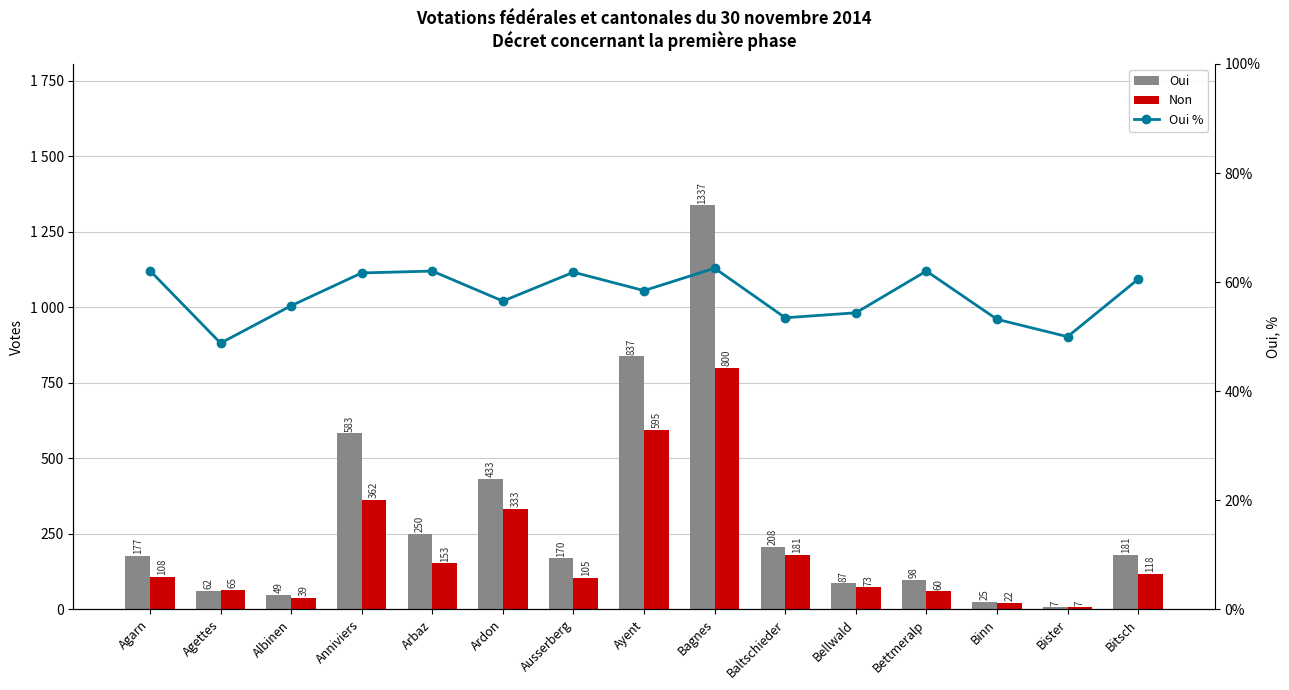

Are the bars grouped side by side (vs. stacked)?

Yes